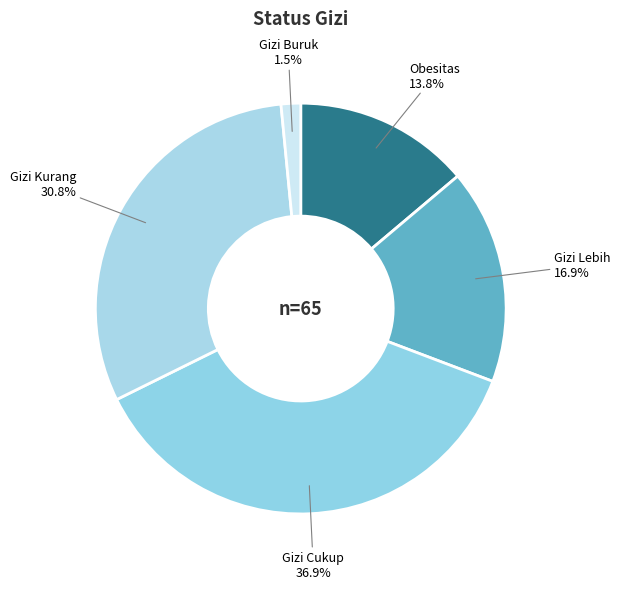

How many segments does this pie chart have?

5